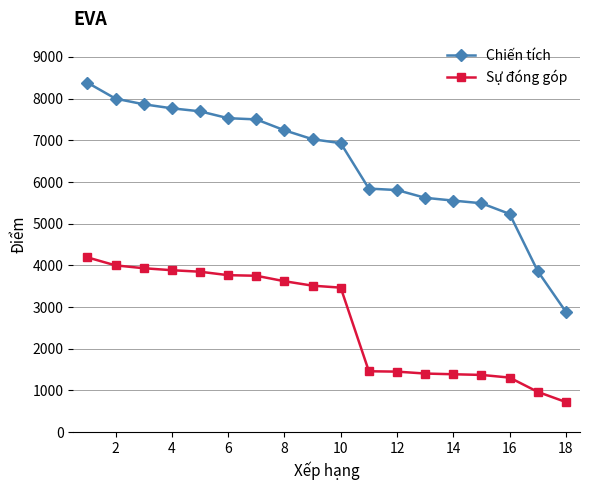

True or false: Sự đóng góp and Chiến tích intersect in this chart.

False